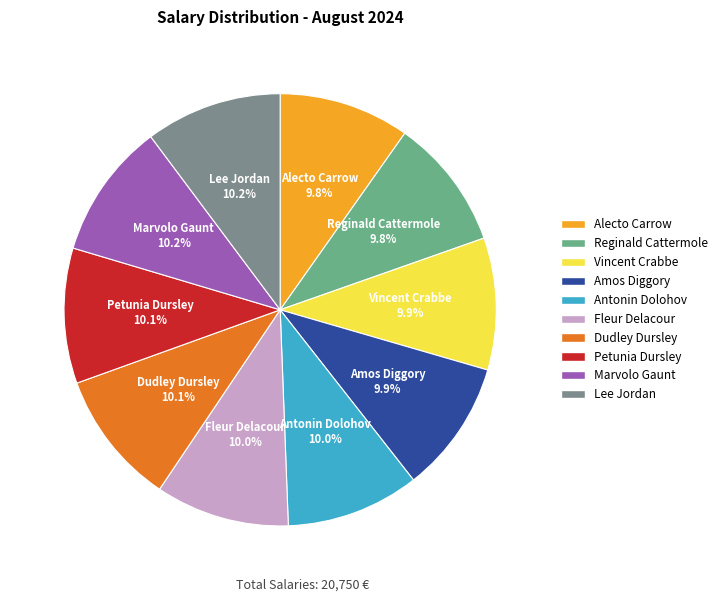

What is the ratio of the value at Fleur Delacour to the value at Petunia Dursley?

1.0